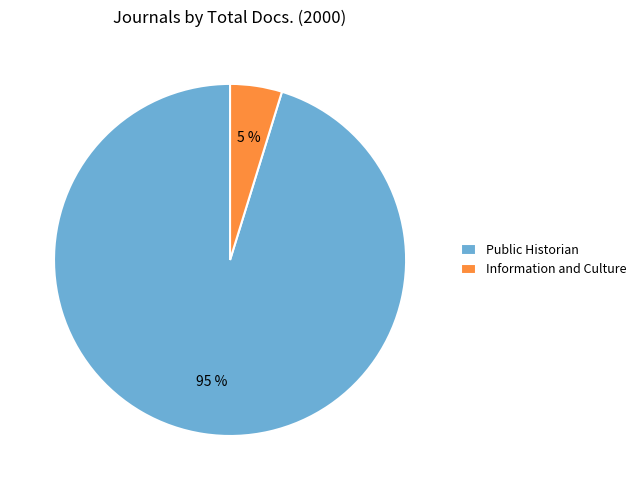

Rank the categories by value from lowest to highest.

Information and Culture, Public Historian